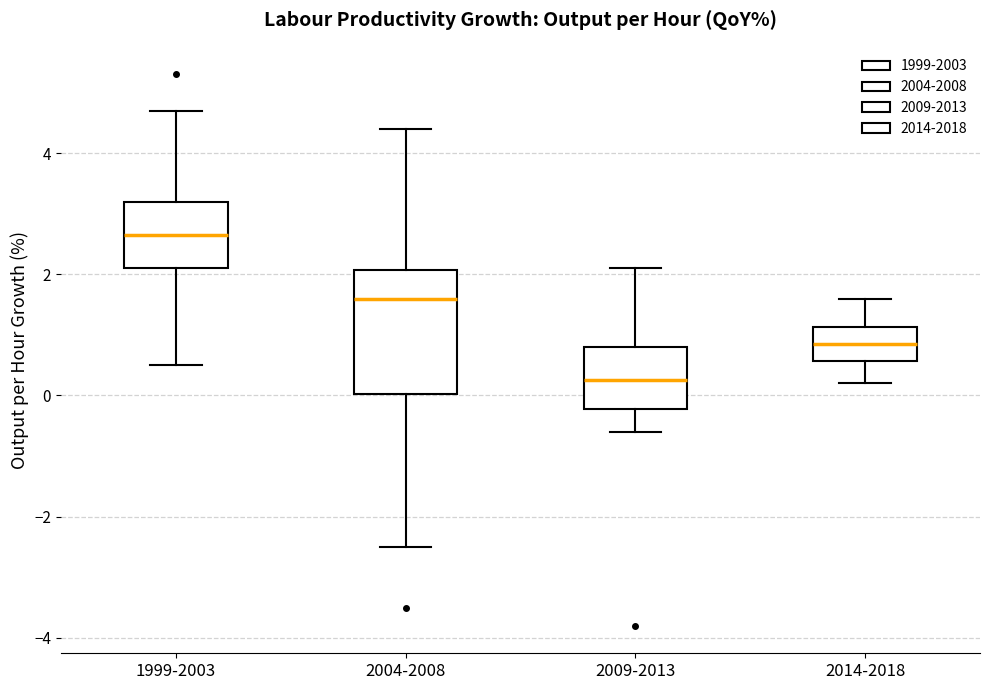

Which box has the highest median line?

1999-2003